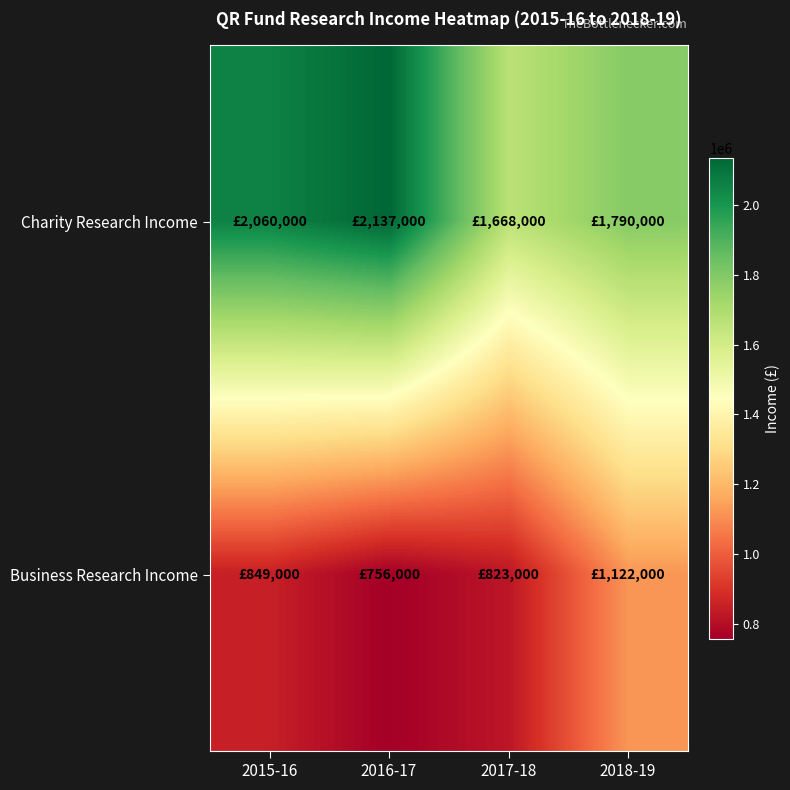

What is the difference between the highest and lowest values at 2018-19?

668000